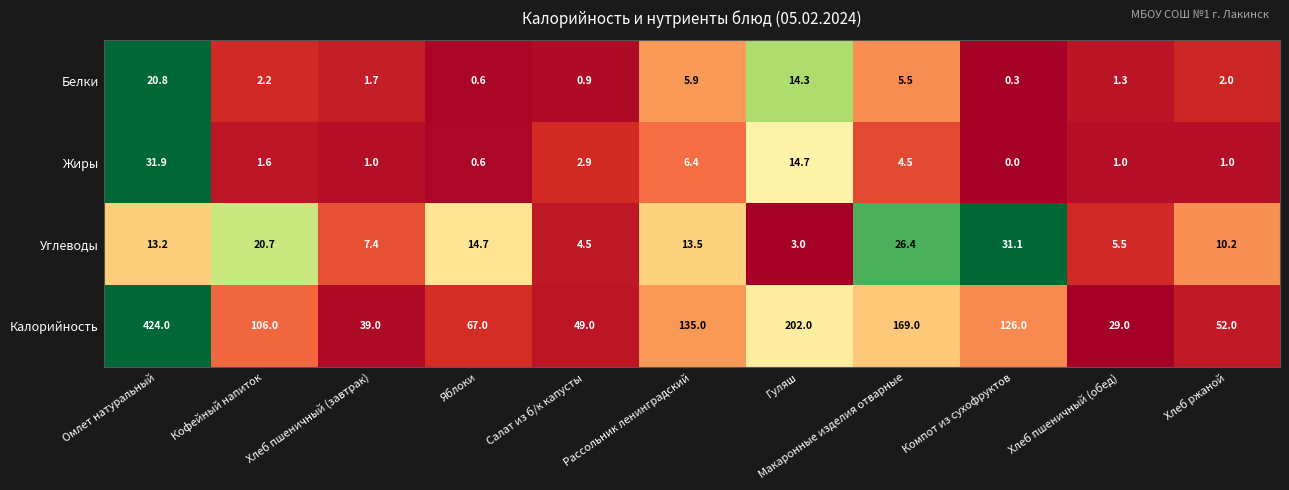

Which category has the lowest value across all series?

Компот из сухофруктов